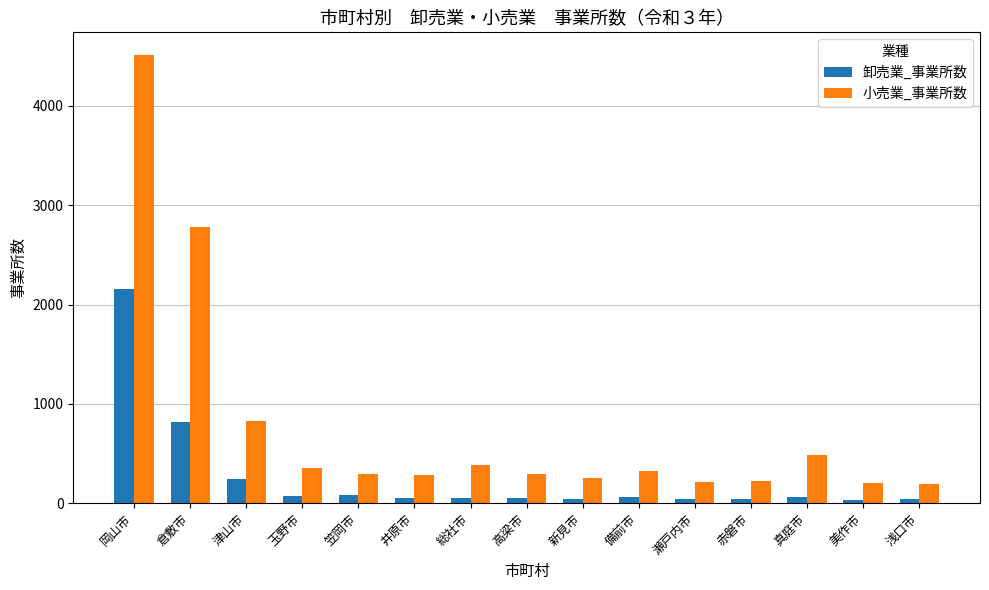

What is the minimum value for 小売業_事業所数?

198